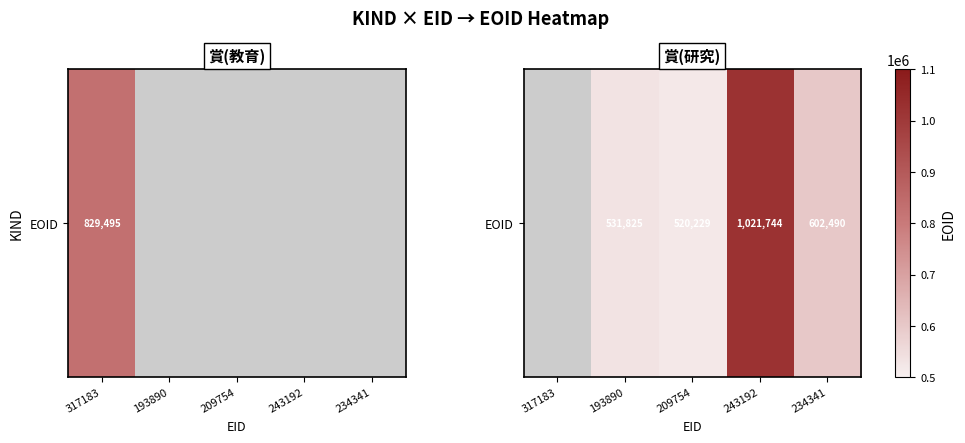

The chart shows a value of 842018.5 at 193890. True or false?

False